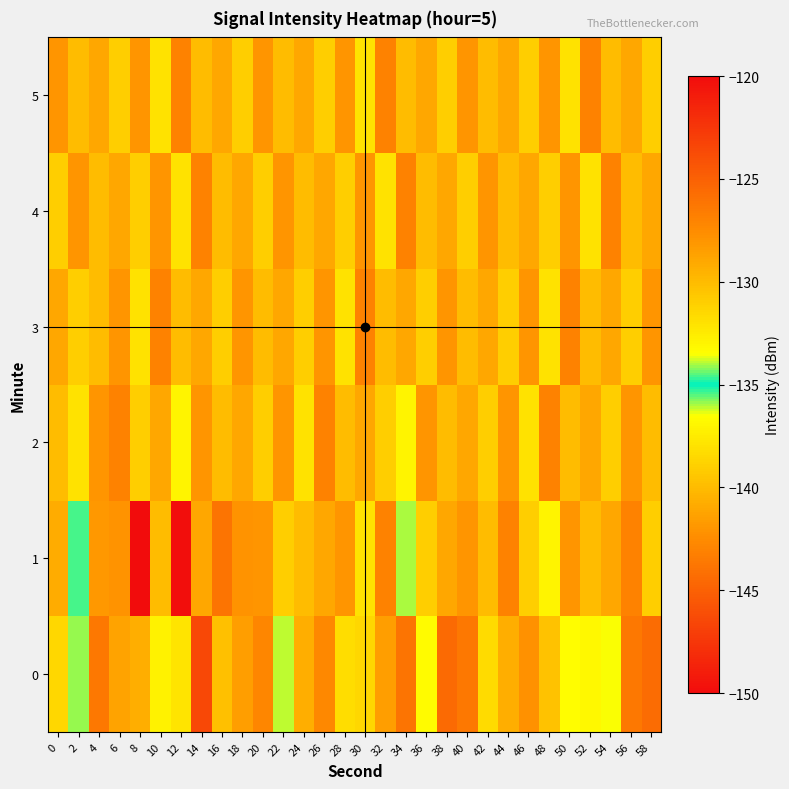

Which series has the largest total across all categories?

3